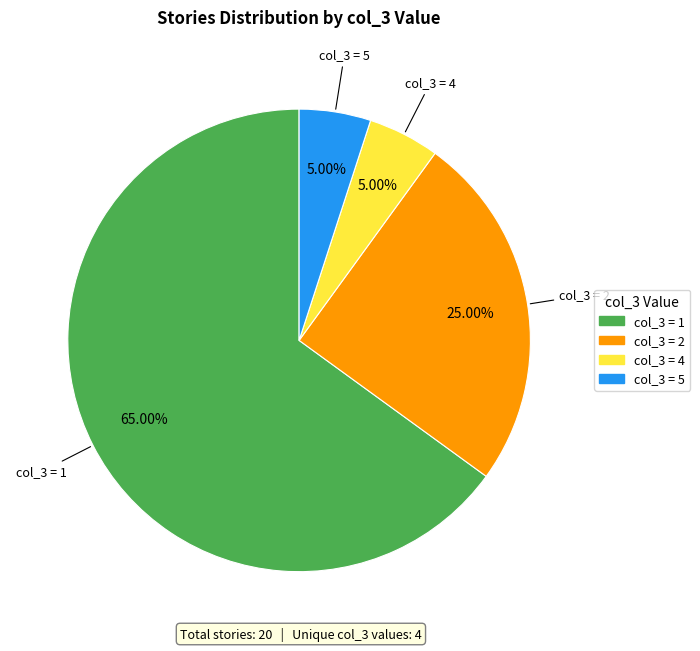

Does any single category account for the majority?

Yes